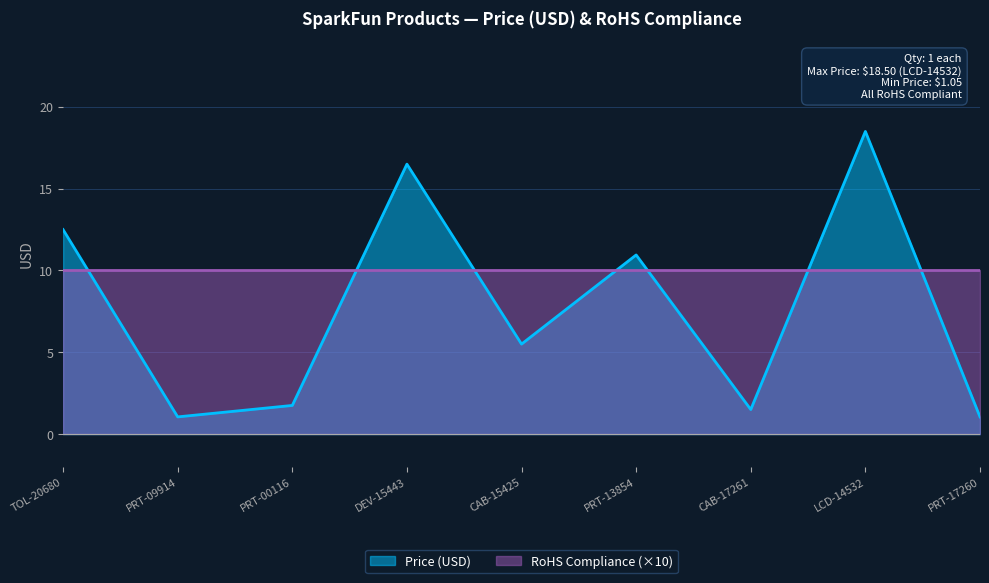

What is the difference between the second highest and minimum values?

15.4